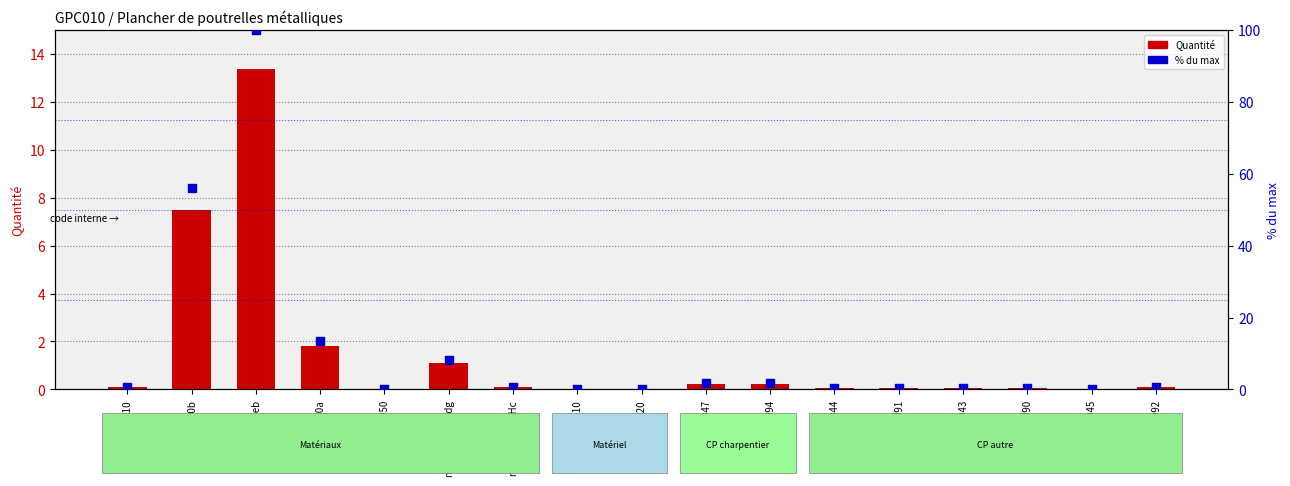

Which series contains the highest Y value?

% du max